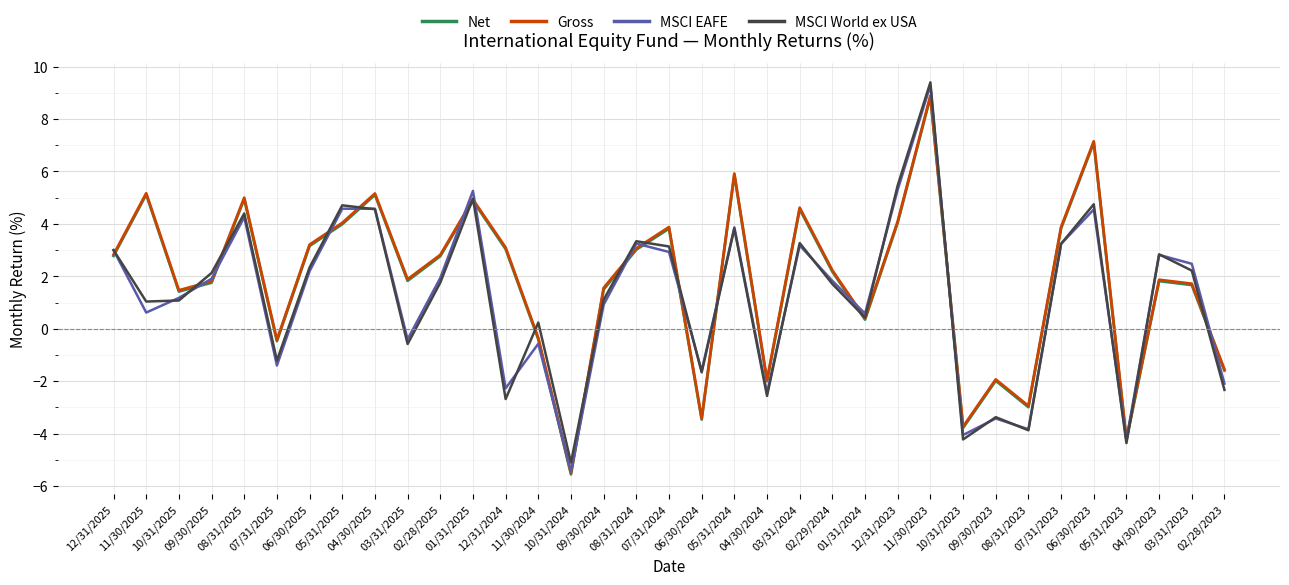

Which series has the widest spread of values?

MSCI EAFE